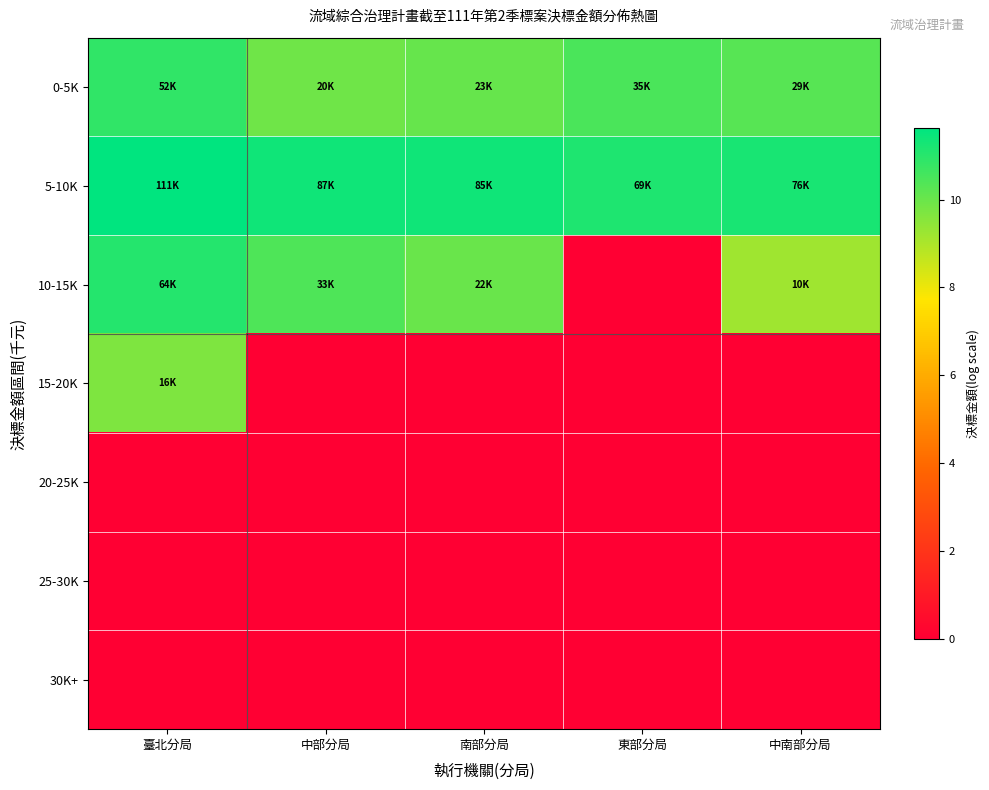

Reading left to right, extract all data points from this chart.

0-5K: 臺北分局=10.9	中部分局=9.9	南部分局=10.1	東部分局=10.5	中南部分局=10.3
5-10K: 臺北分局=11.6	中部分局=11.4	南部分局=11.4	東部分局=11.1	中南部分局=11.2
10-15K: 臺北分局=11.1	中部分局=10.4	南部分局=10.0	東部分局=0.0	中南部分局=9.2
15-20K: 臺北分局=9.7	中部分局=0.0	南部分局=0.0	東部分局=0.0	中南部分局=0.0
20-25K: 臺北分局=0.0	中部分局=0.0	南部分局=0.0	東部分局=0.0	中南部分局=0.0
25-30K: 臺北分局=0.0	中部分局=0.0	南部分局=0.0	東部分局=0.0	中南部分局=0.0
30K+: 臺北分局=0.0	中部分局=0.0	南部分局=0.0	東部分局=0.0	中南部分局=0.0